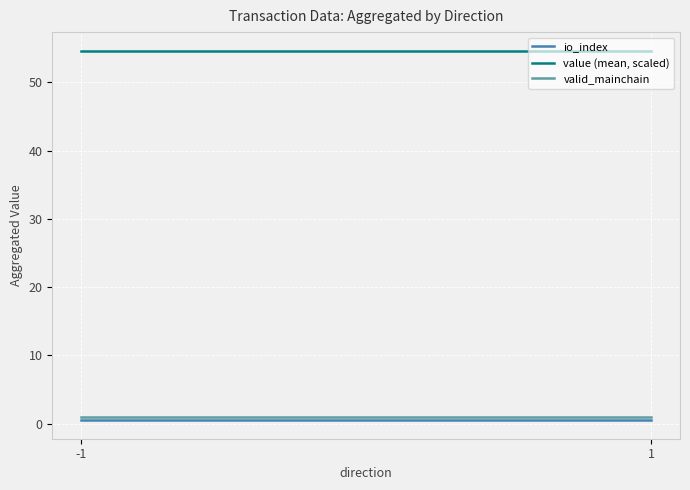

What is the total value across all series at -1?

56.2